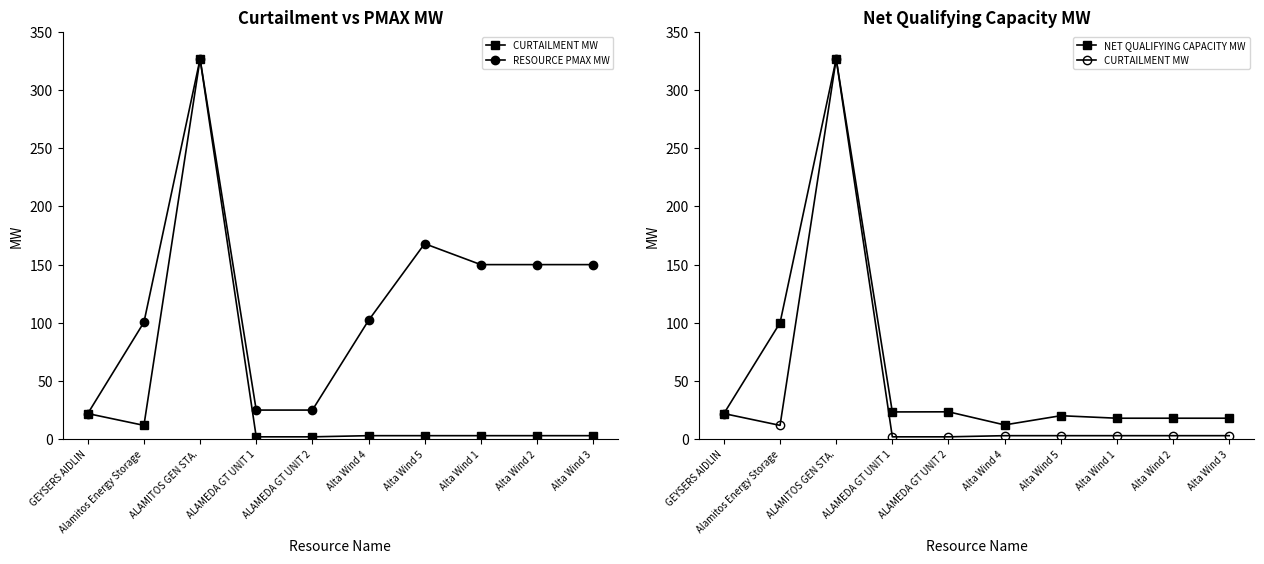

True or false: NET QUALIFYING CAPACITY MW and CURTAILMENT MW cross at least once.

False